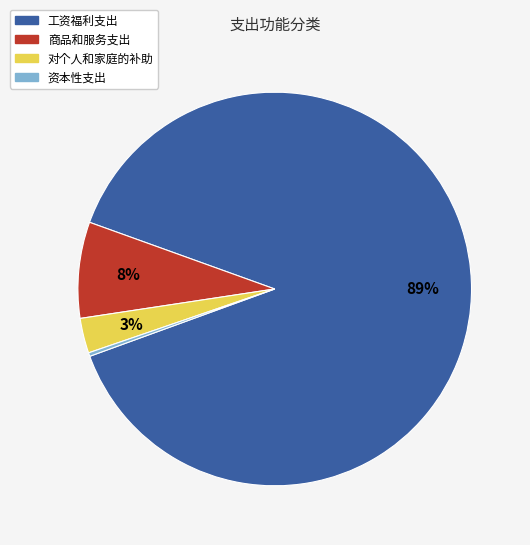

To the nearest percent, what is the difference between the largest and smallest slice percentages?

89%